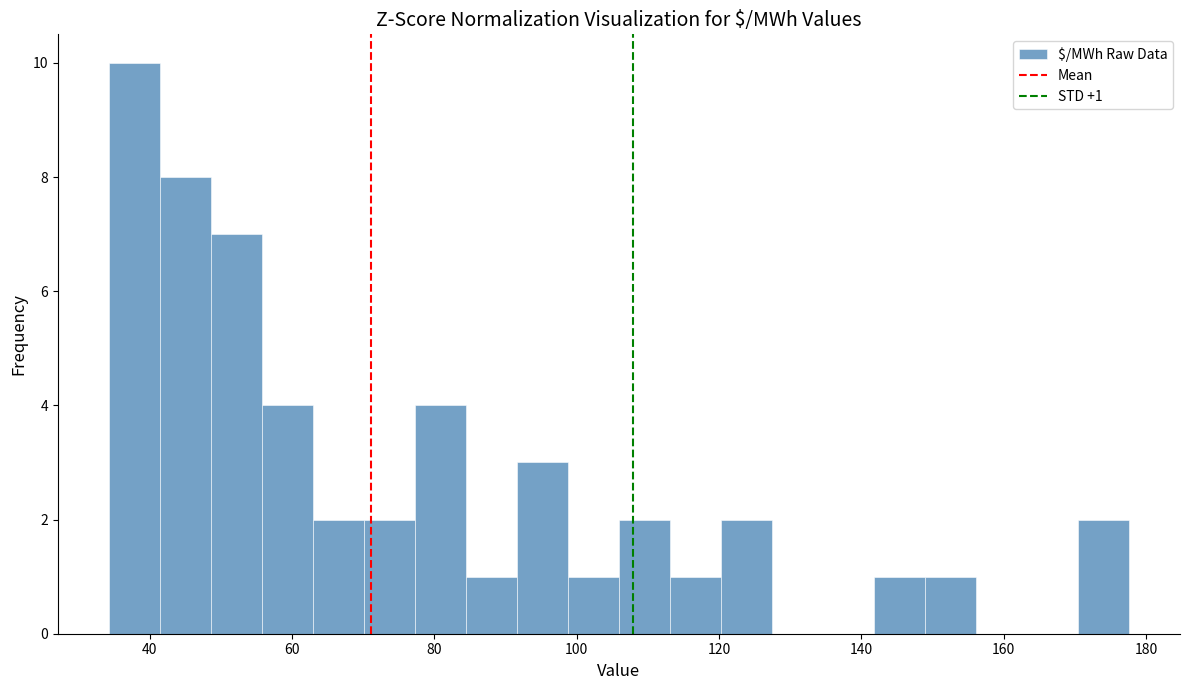

Around what value on the x-axis is the tallest bar? Give the approximate position of its centre, as read against the axis.

38